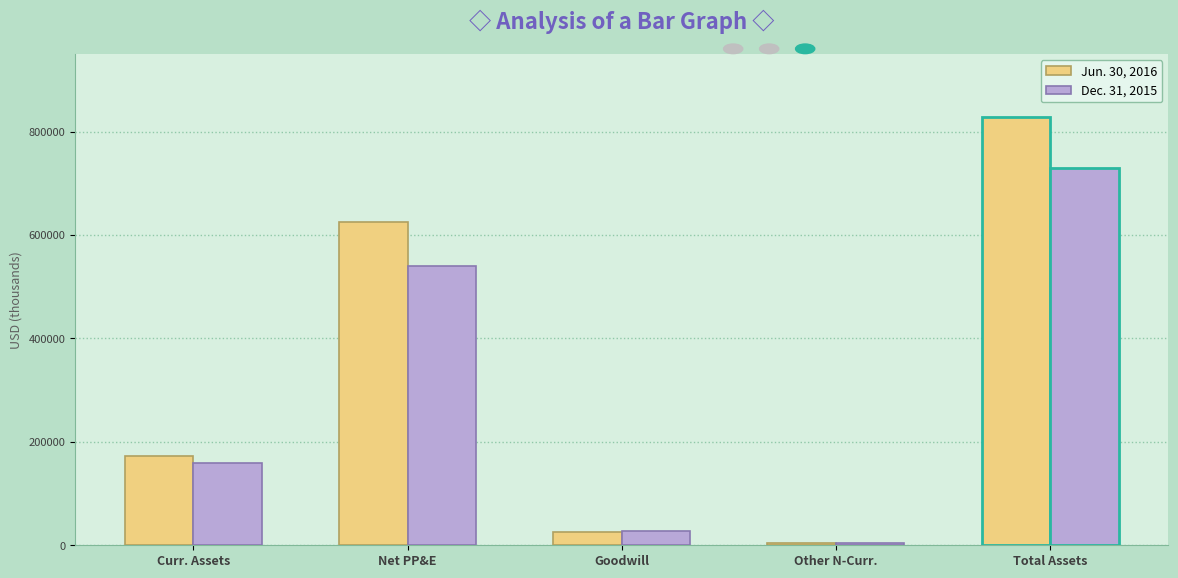

Reading left to right, extract all data points from this chart.

Jun. 30, 2016: Curr. Assets=172141	Net PP&E=625913	Goodwill=26232	Other N-Curr.=4621	Total Assets=828907
Dec. 31, 2015: Curr. Assets=158989	Net PP&E=539179	Goodwill=26986	Other N-Curr.=4039	Total Assets=729193